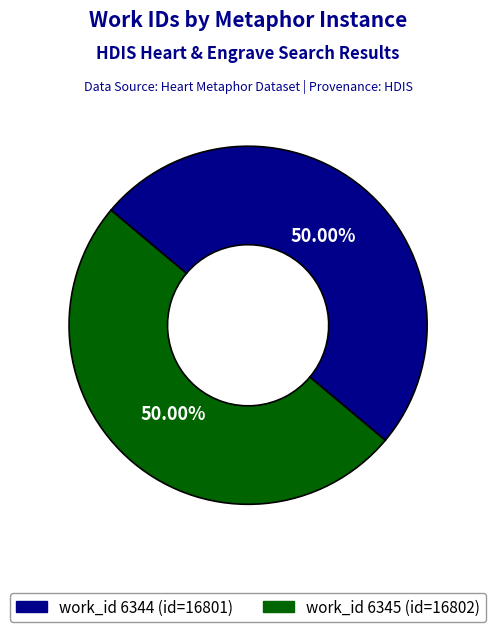

Do work_id 6344 (id=16801) and work_id 6345 (id=16802) together represent more than half of the pie?

Yes